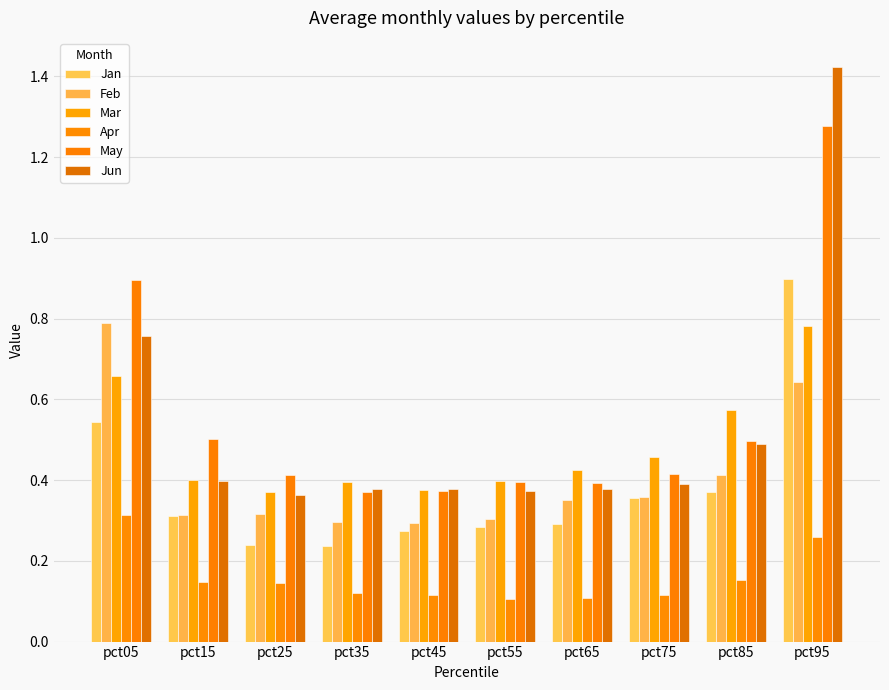

How many bars are there in total?

60